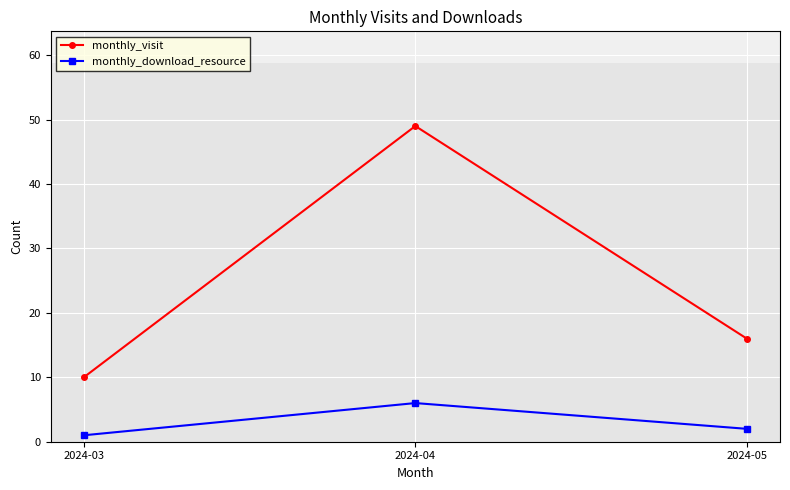

Does the chart have visible grid lines?

Yes